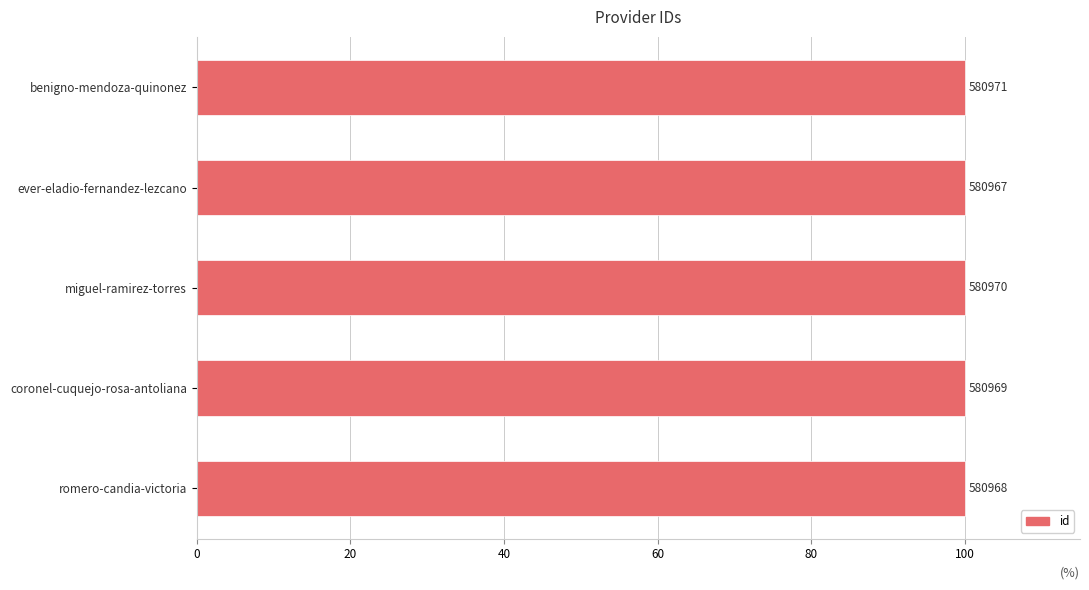

Count the values in the range 99 to 100.

5